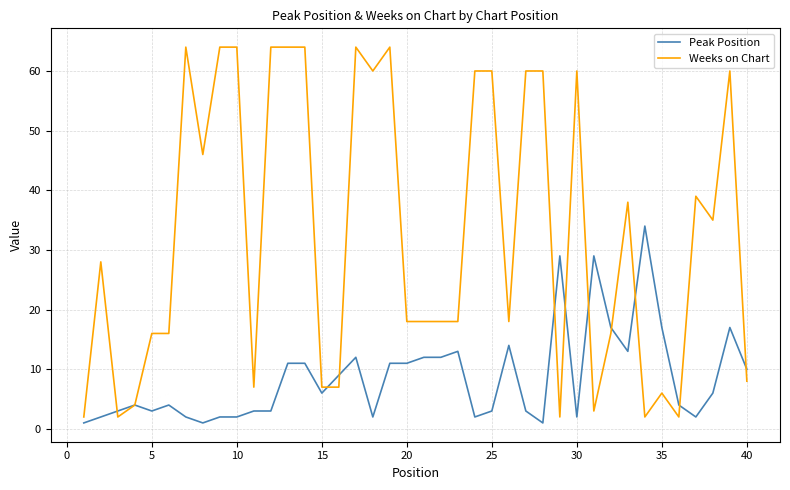

Which series has the largest range (max minus min)?

Weeks on Chart